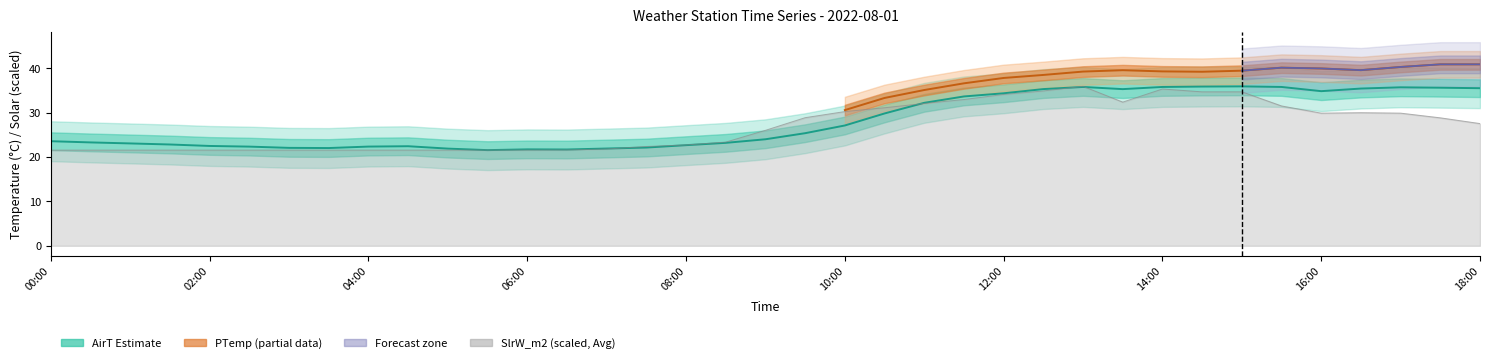

What is the label of the 34th point from the right?

01:30